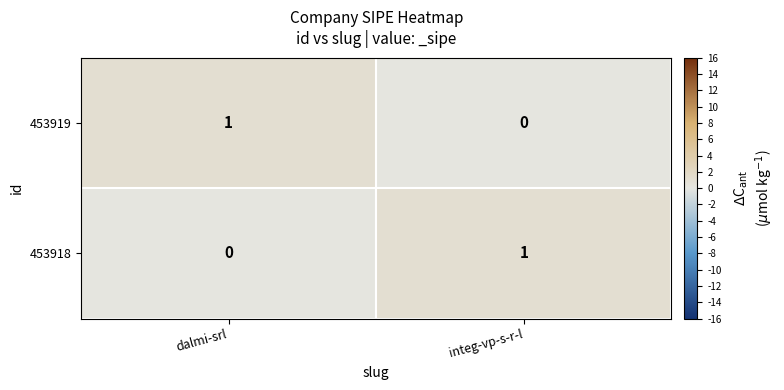

Which category has the lowest value in the 453918 series?

dalmi-srl